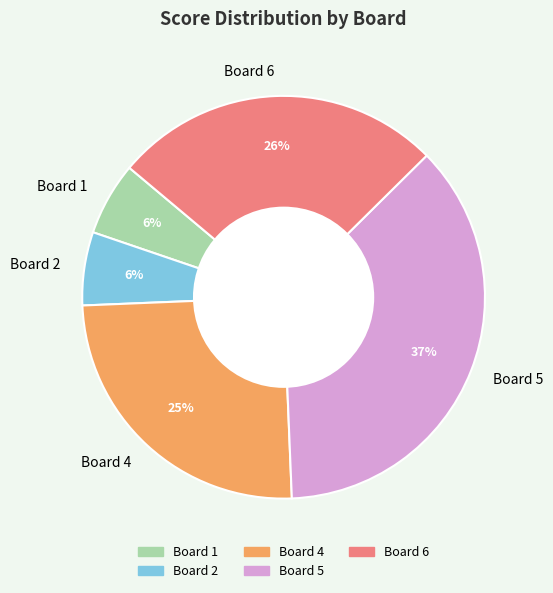

To the nearest percent, what is the difference between the Board 4 and Board 5 slice percentages?

12%